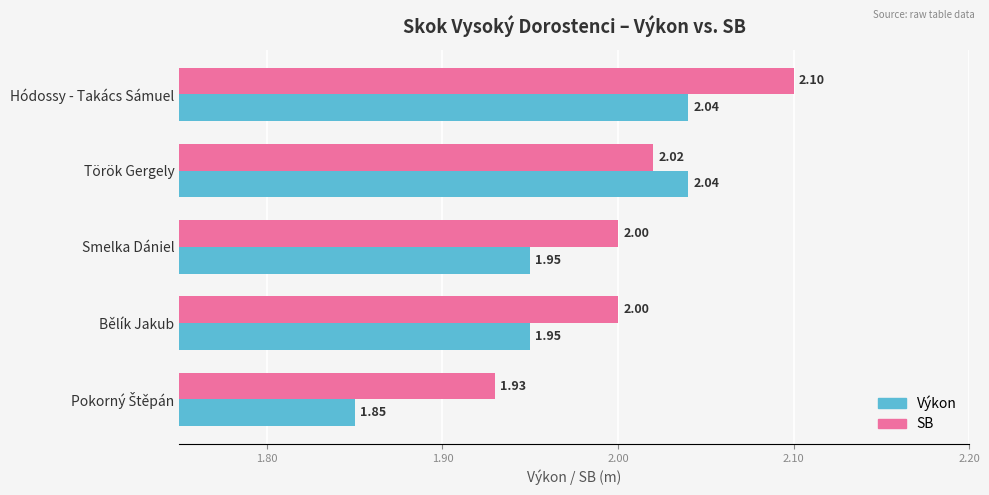

Which series has the widest spread of values?

Výkon